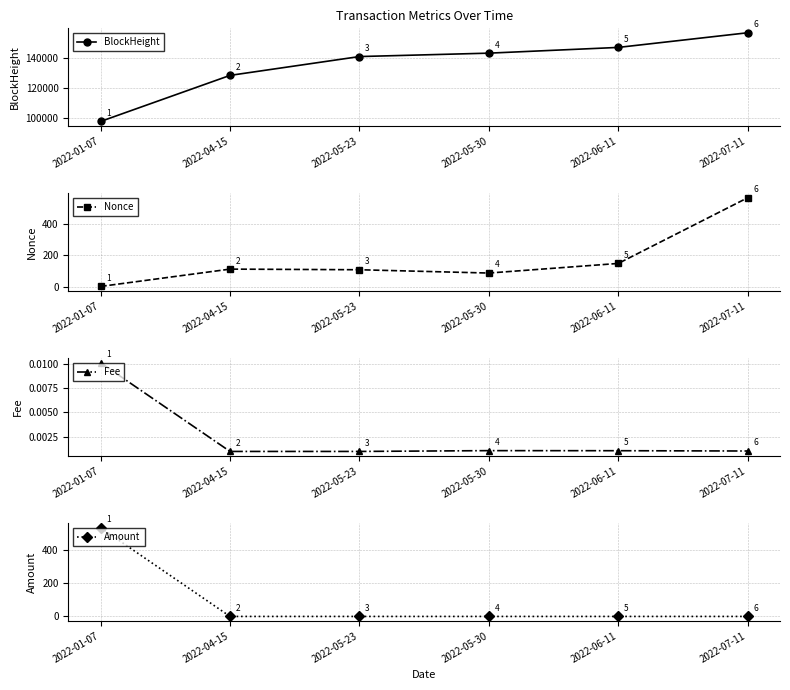

True or false: Nonce and Fee cross at least once.

False